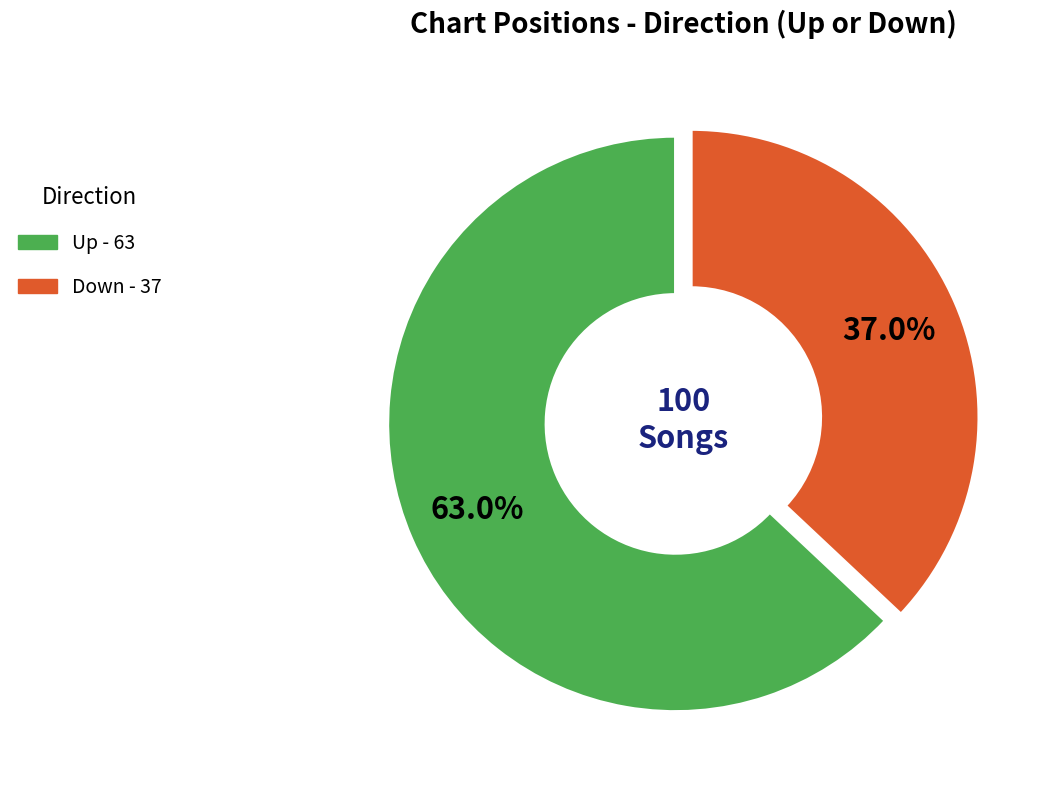

To the nearest percent, what is the difference between the largest and smallest slice percentages?

26%